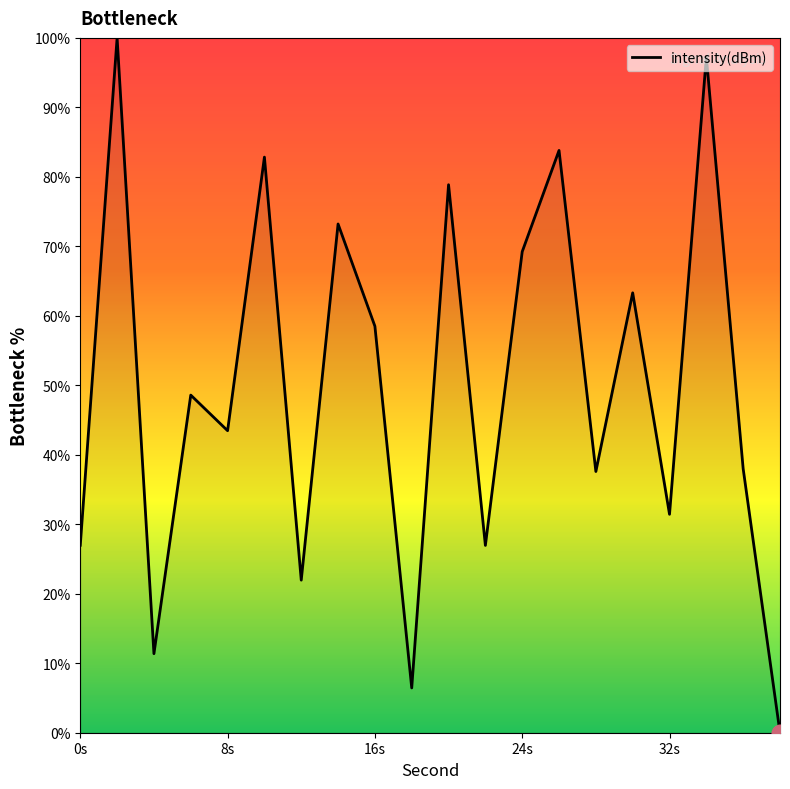

Is this an area chart (filled region under the line)?

Yes